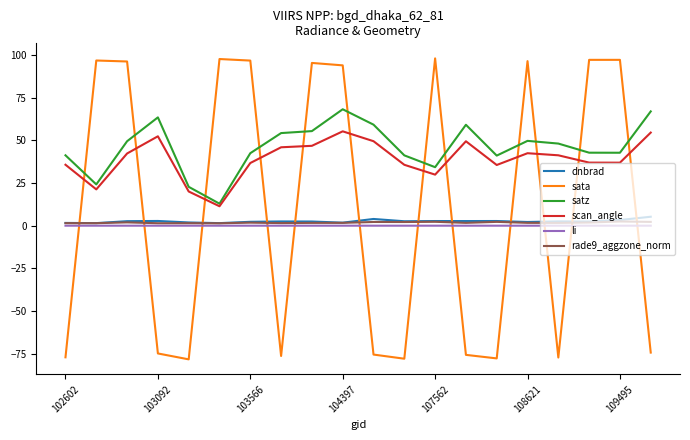

Which series has the widest spread of values?

sata